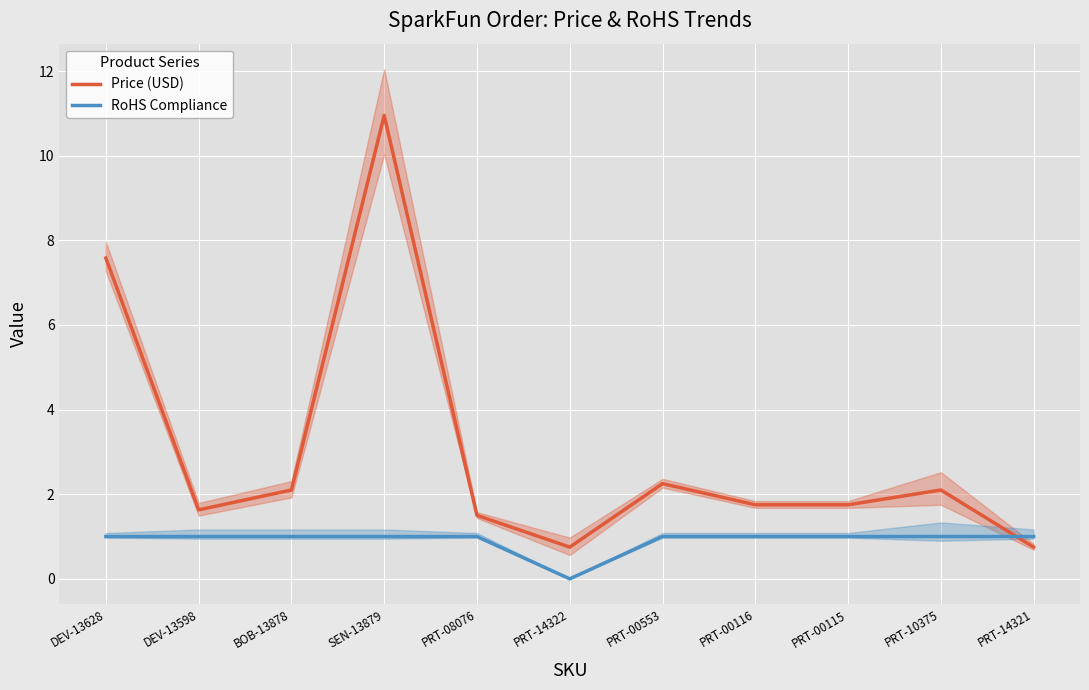

What are all the series names shown in the legend?

Price (USD), RoHS Compliance